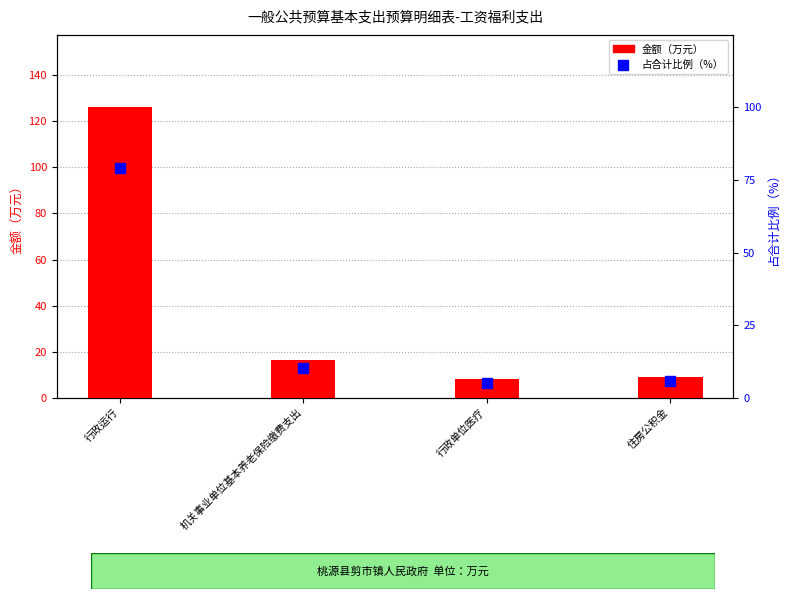

What are all the series names shown in the legend?

金额（万元）, 占合计比例（%）